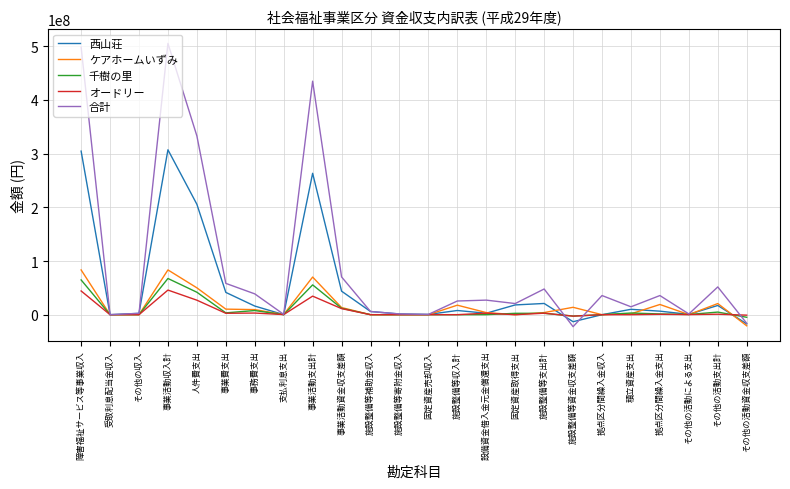

Where is the first local maximum for ケアホームいずみ?

事業活動収入計